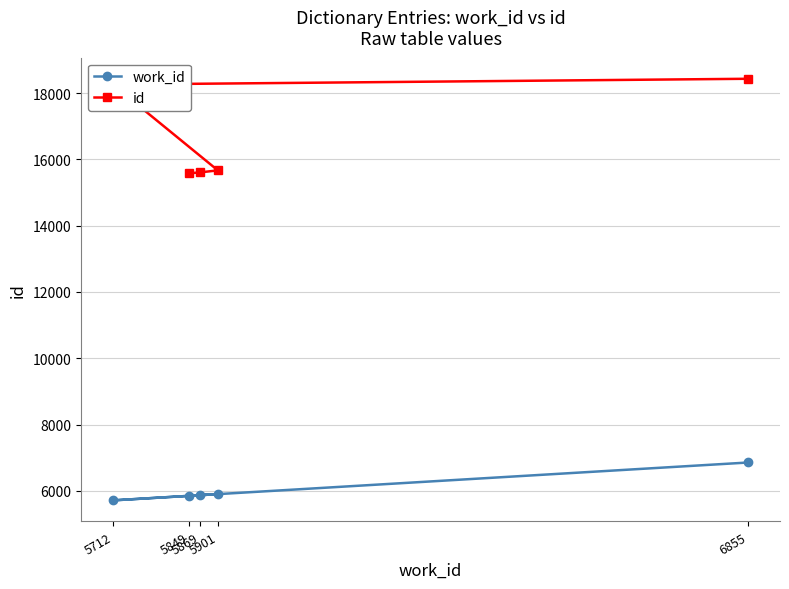

Where is work_id nearest to the value 6283?

5901